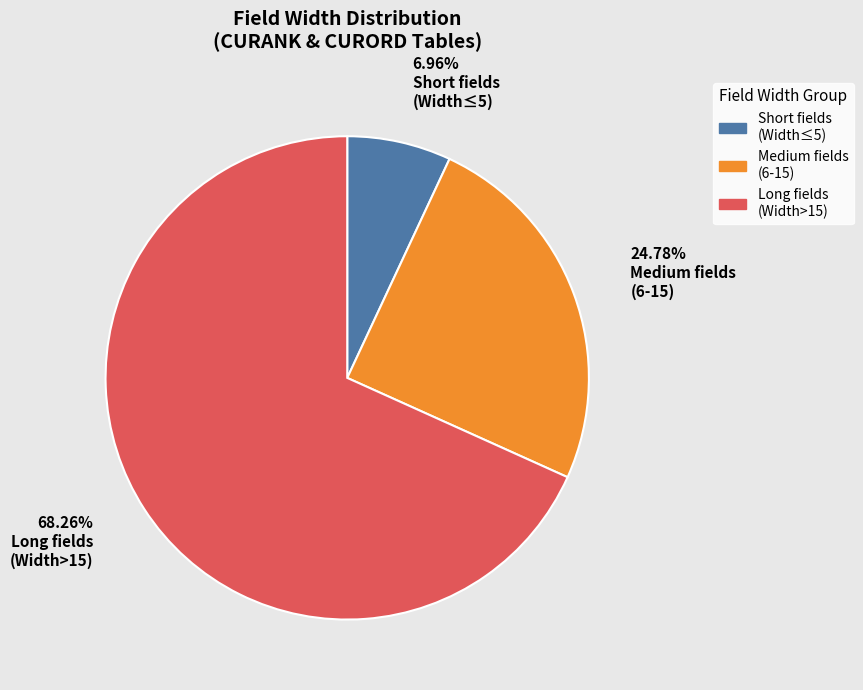

Which slice is the smallest?

Short fields (Width≤5)